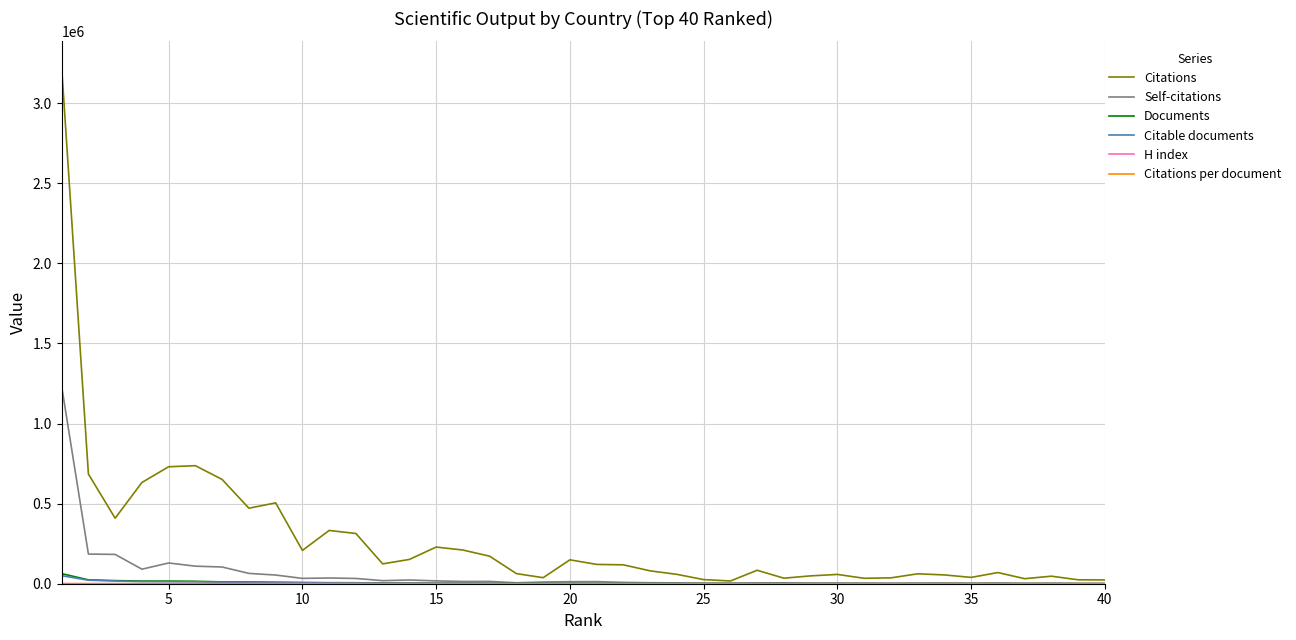

Which series has the largest range (max minus min)?

Citations